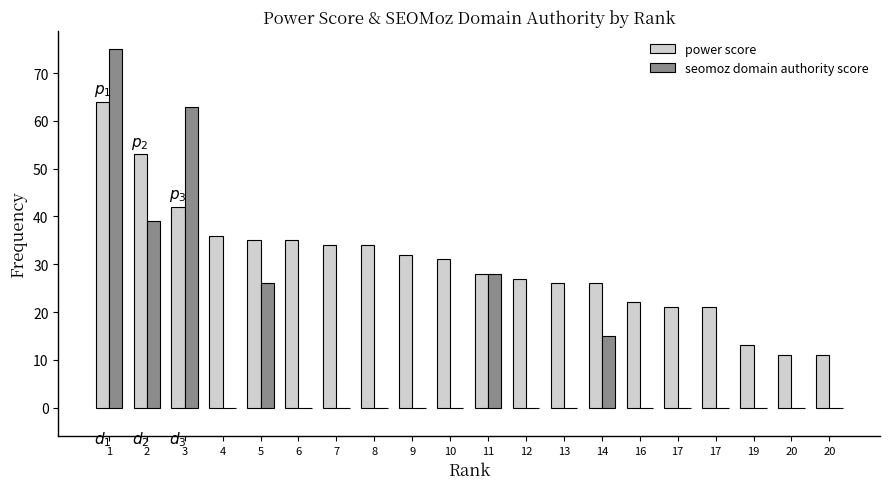

True or false: seomoz domain authority score has a value of -30 at 20.

False